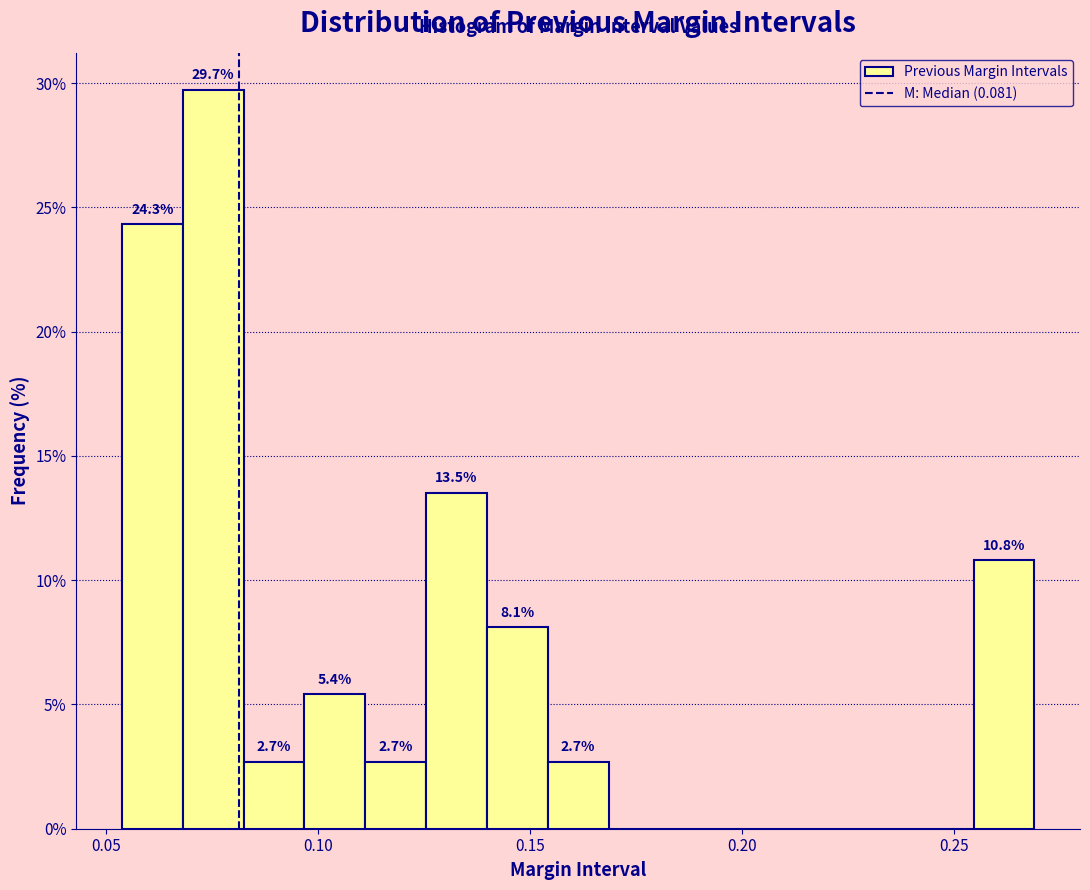

Read against the x-axis, roughly where is the centre of the tallest bar?

0.075